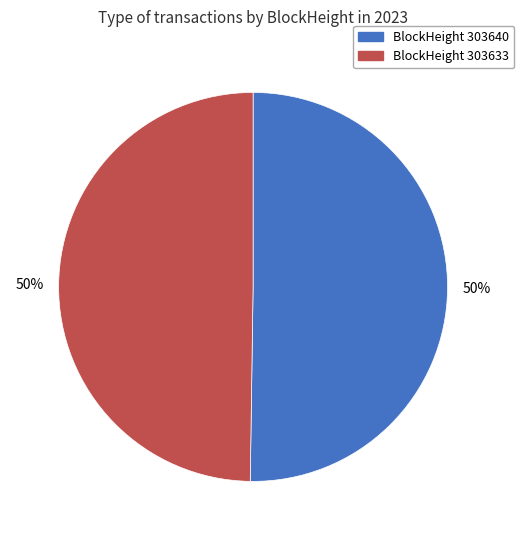

The BlockHeight 303633 slice represents 50% of the pie. True or false?

True